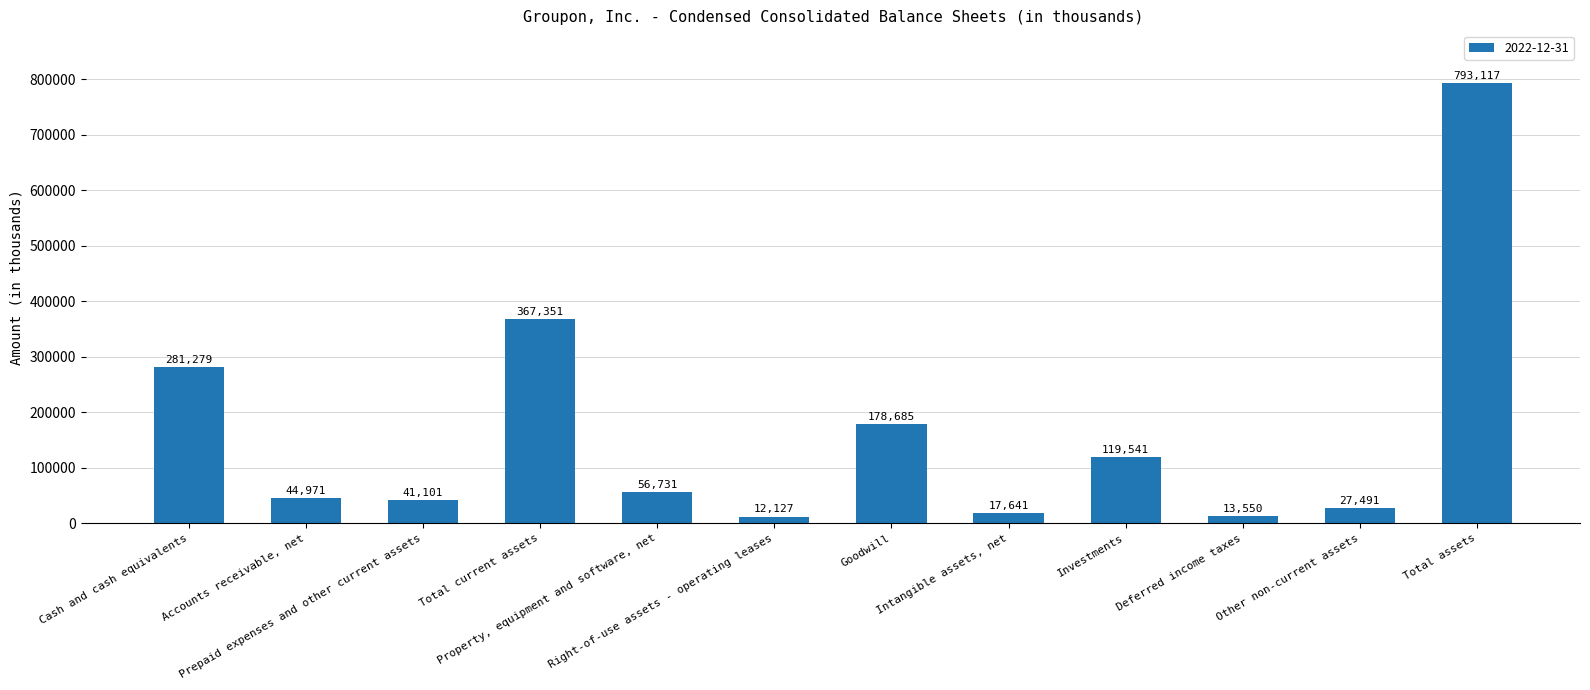

The value at Accounts receivable, net is 44971. True or false?

True